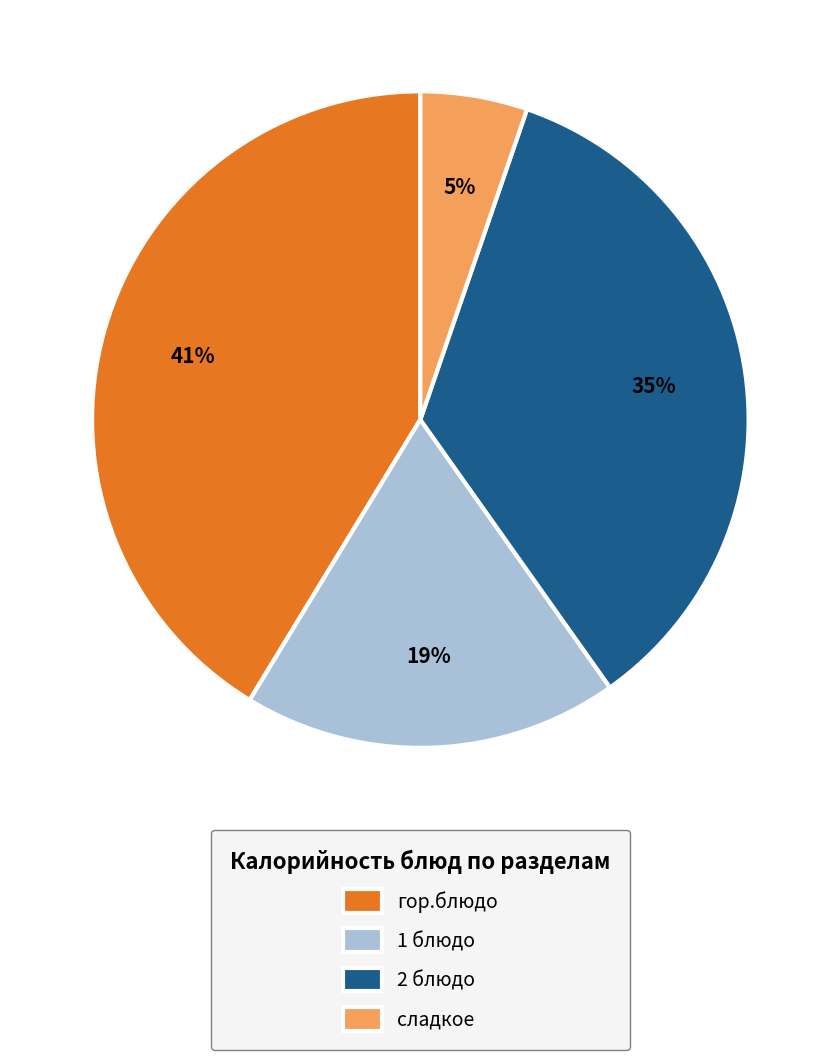

Which category has the biggest portion of the pie?

гор.блюдо